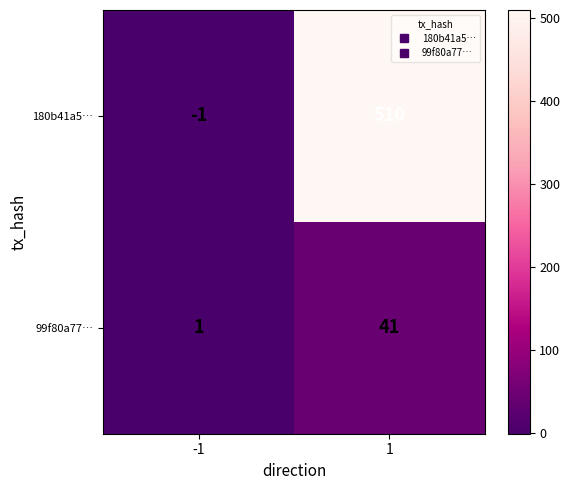

Between -1 and 1, which series saw the biggest shift?

180b41a5…